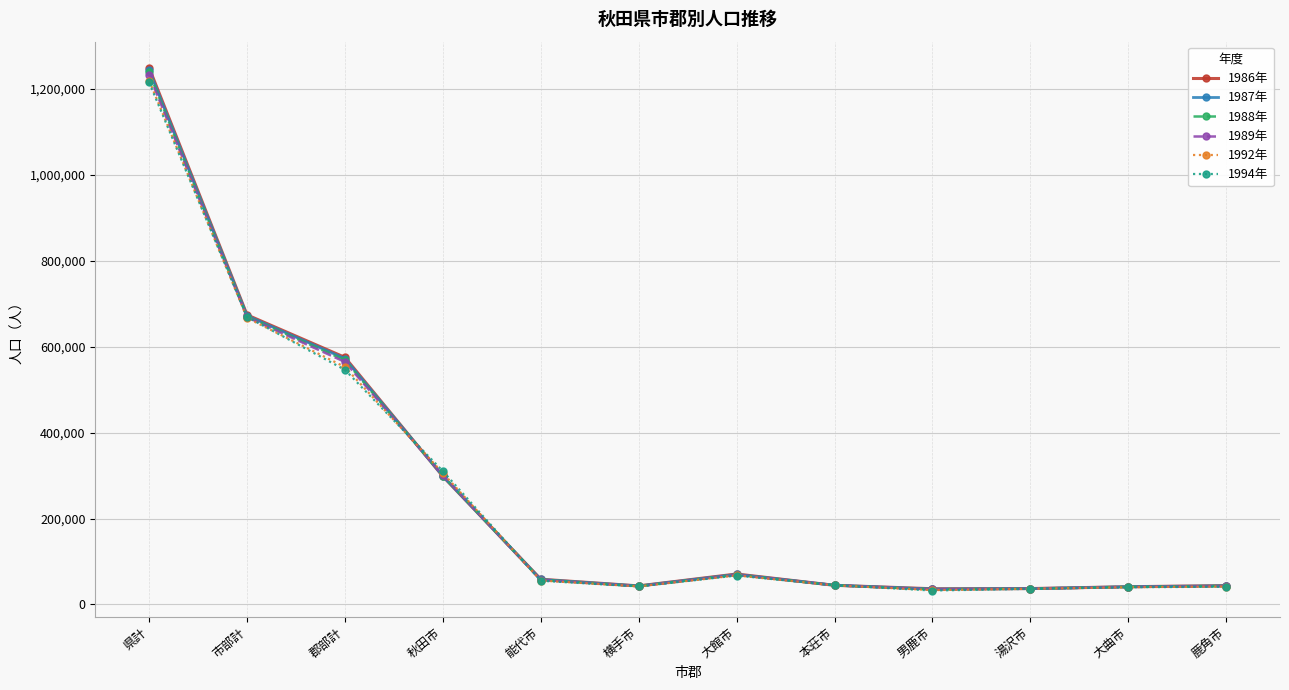

Is the value of 1986年 at 大館市 greater than the value of 1989年 at 横手市?

Yes